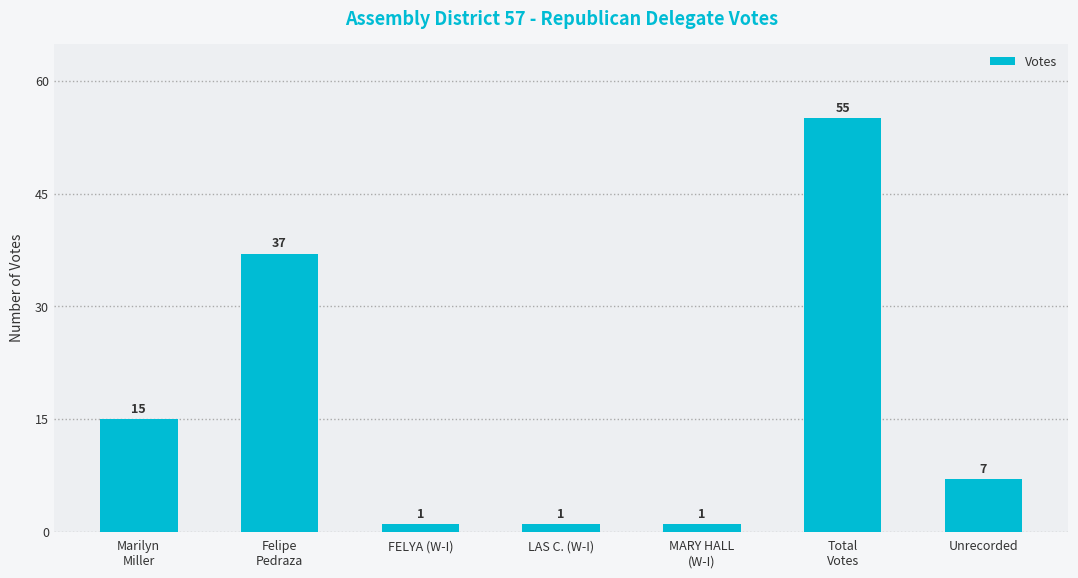

Count the values in the range 1 to 37.

6